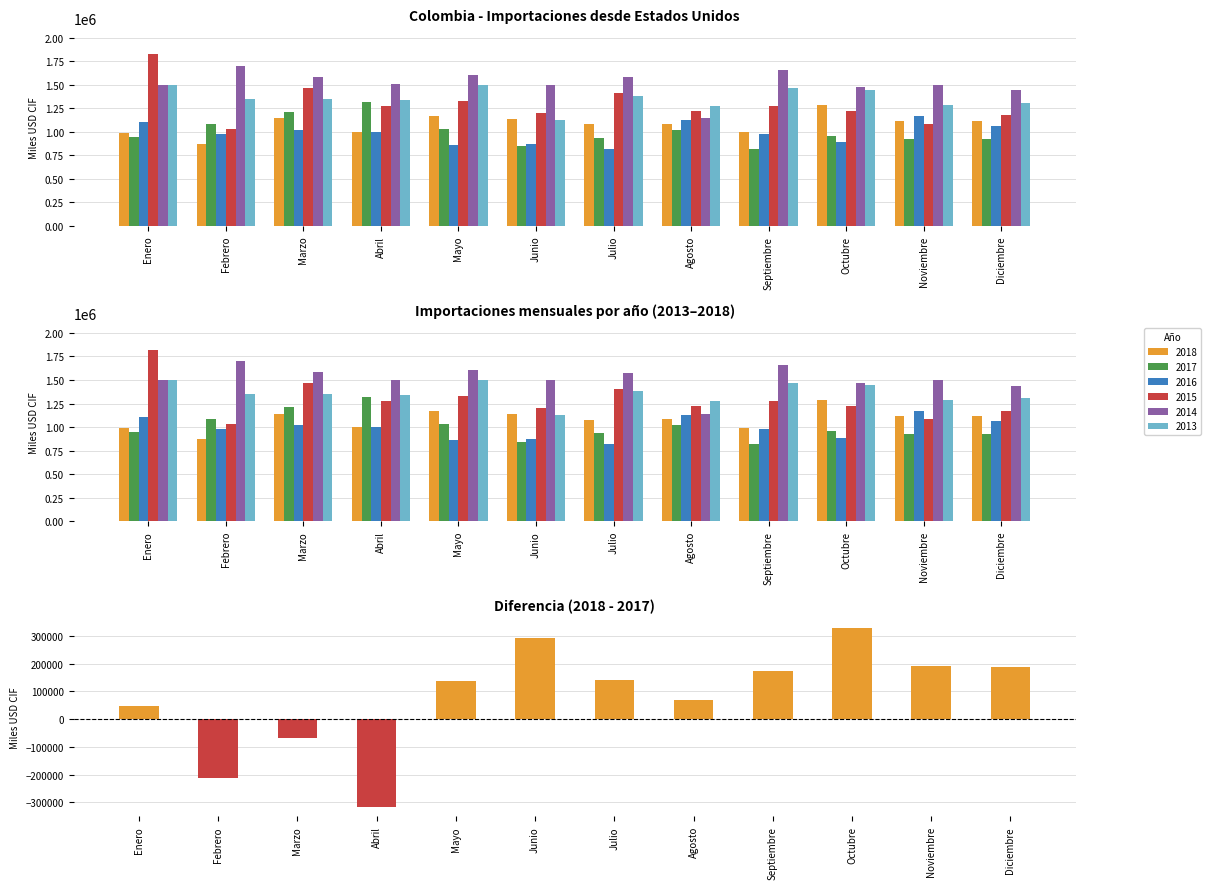

How many values are below 141638?

6